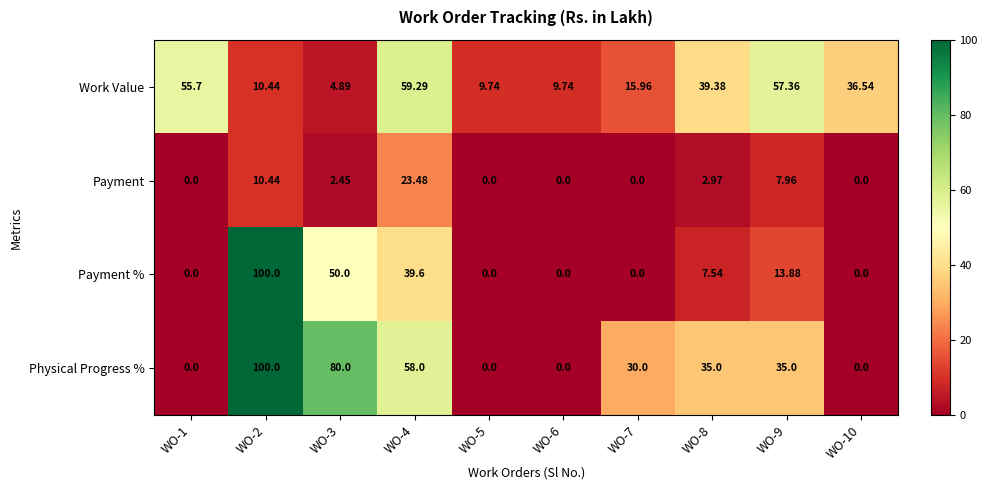

Is the value of Physical Progress % at WO-4 greater than the value of Payment % at WO-6?

Yes